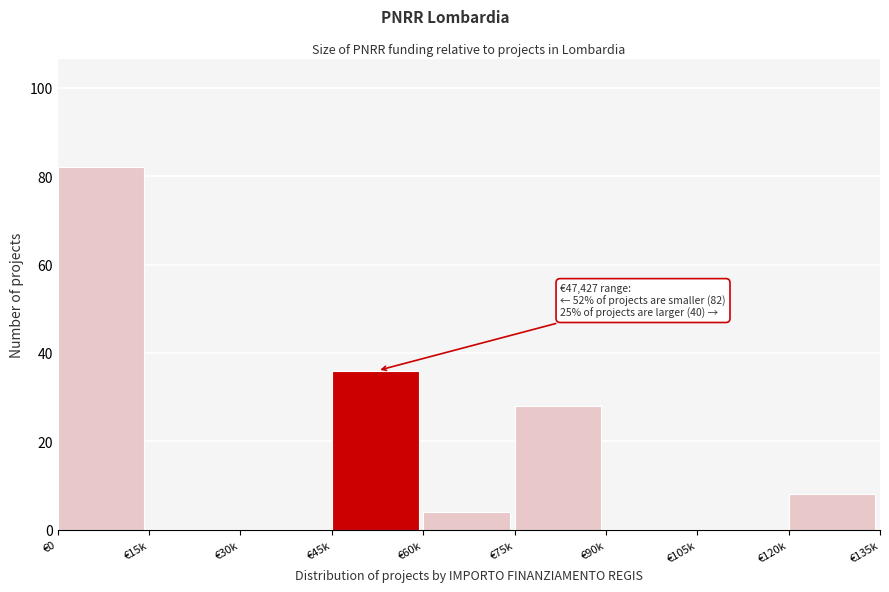

Reading right to left, list all the values displayed in this chart.

€120k=8	€105k=0	€90k=0	€75k=28	€60k=4	€45k=36	€30k=0	€15k=0	€0=82